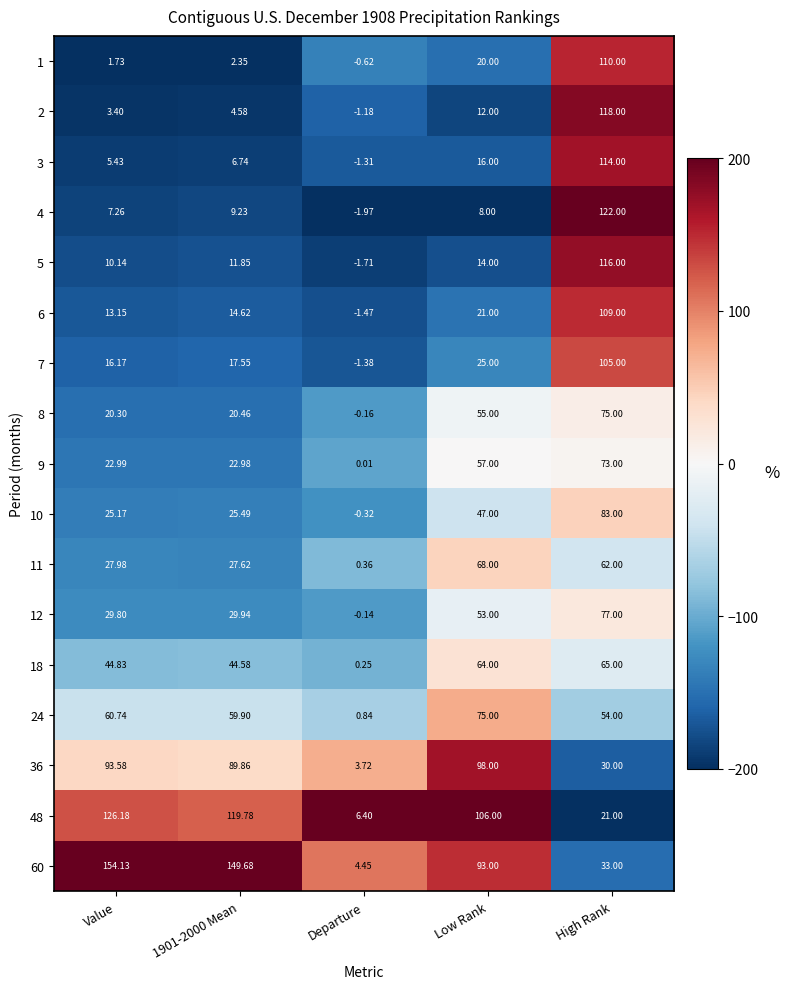

How many values in 6 are below zero?

1